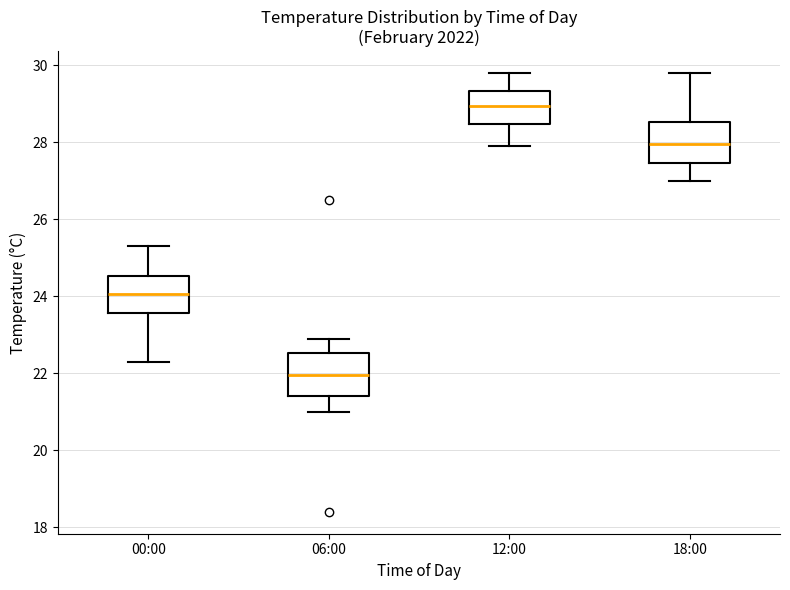

Reading left to right, read every box against the y-axis: the position of its median line, the range the box covers, and the ends of its whiskers. The values are not printed on the chart, so give them approximately, as read against the axis.

00:00: median 24.0, box 23.6 to 24.6, whiskers 22.4 to 25.4
06:00: median 22.0, box 21.4 to 22.6, whiskers 21.0 to 23.0
12:00: median 29.0, box 28.4 to 29.4, whiskers 28.0 to 29.8
18:00: median 28.0, box 27.4 to 28.6, whiskers 27.0 to 29.8